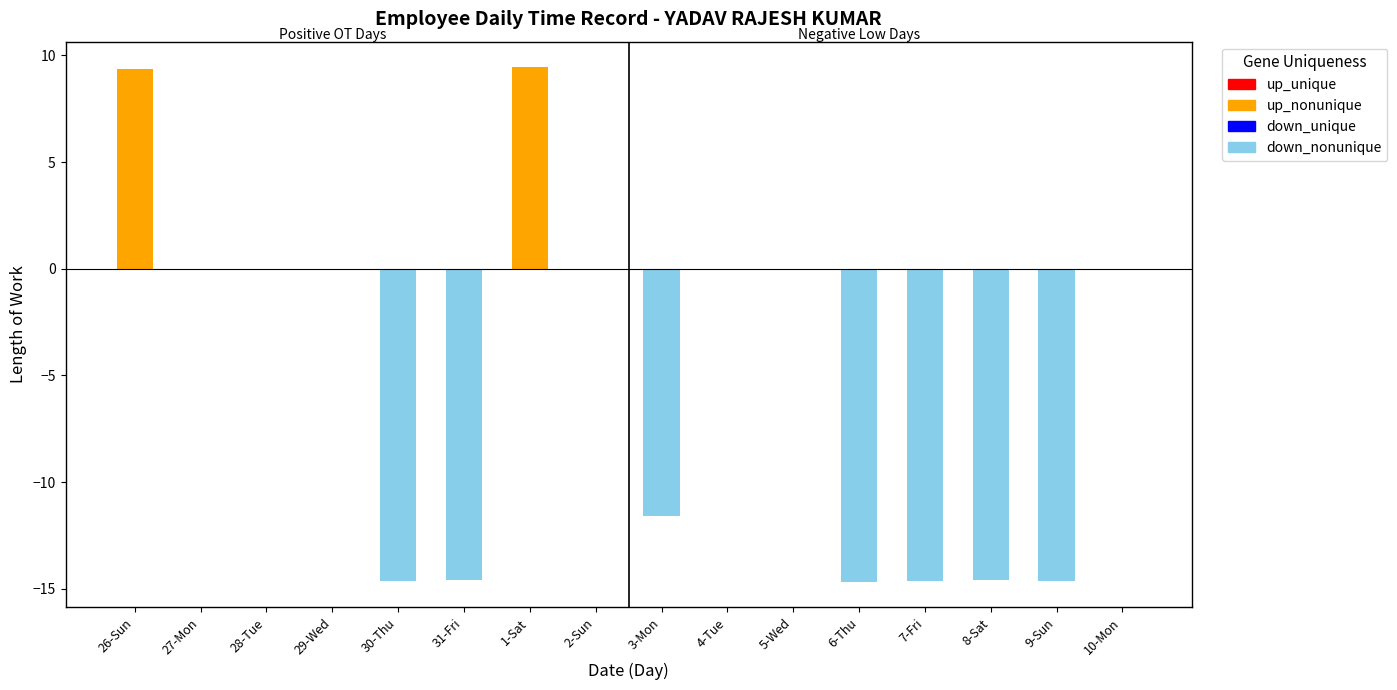

Which series has the largest total across all categories?

up_nonunique